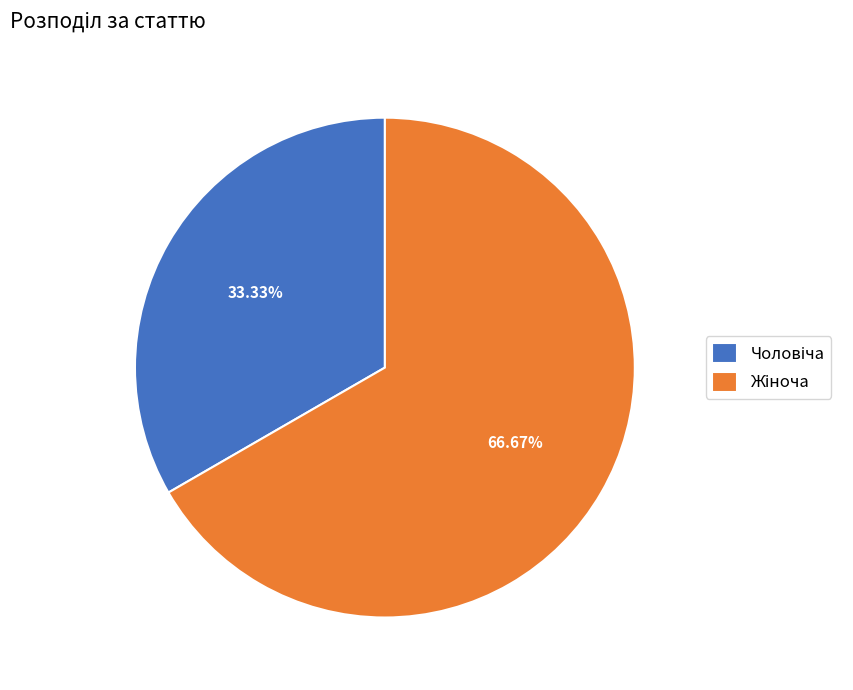

Is there any slice that represents more than half of the pie?

Yes